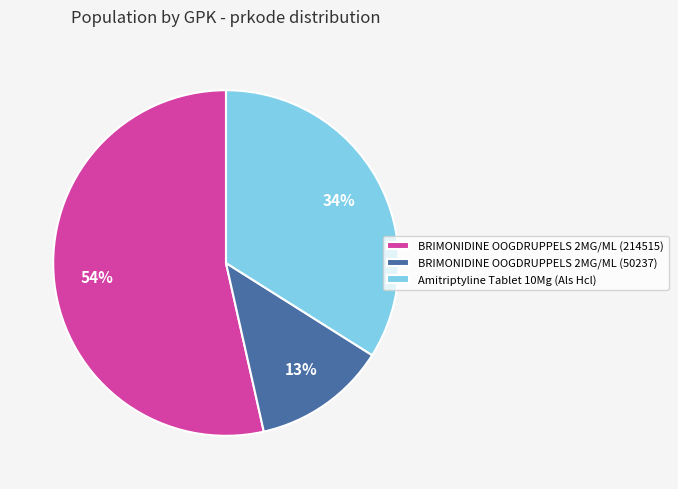

To the nearest percent, what is the average slice percentage?

33%